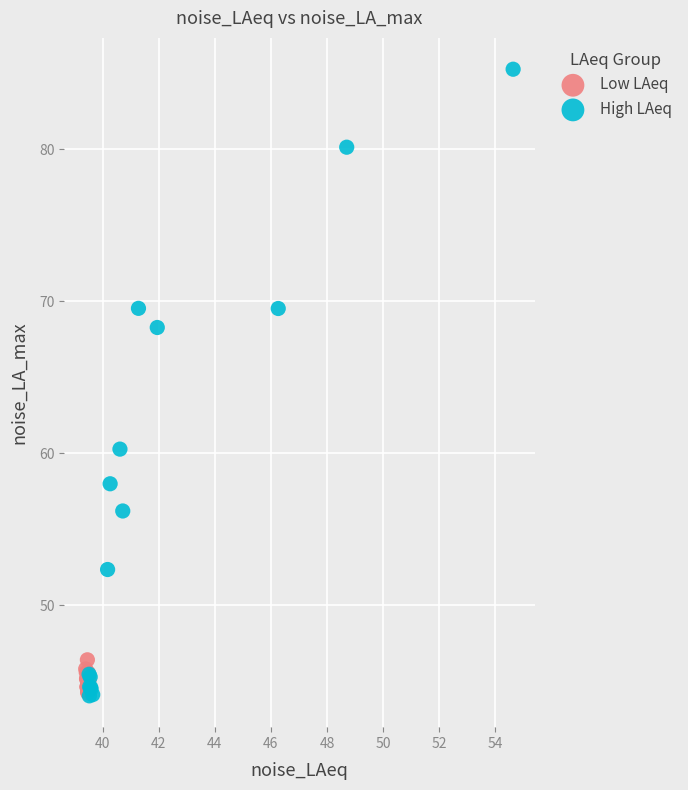

What are all the series names shown in the legend?

Low LAeq, High LAeq